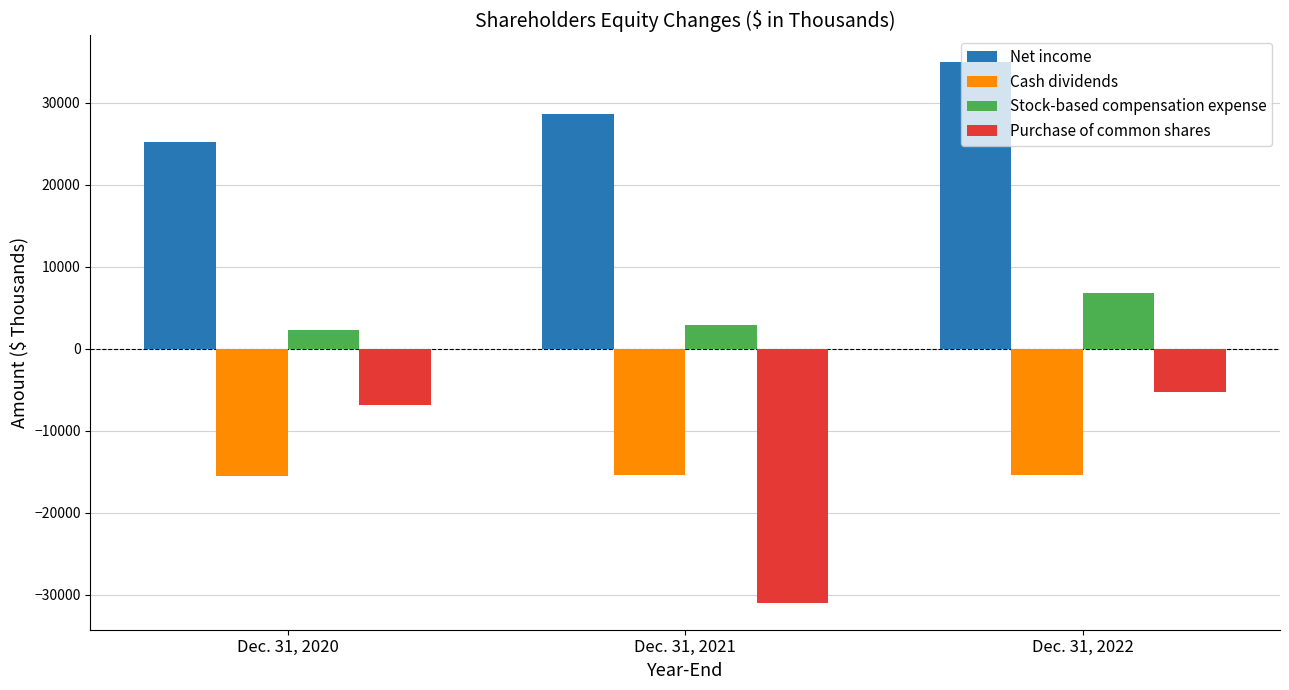

List the labels in order of Stock-based compensation expense value, smallest first.

Dec. 31, 2020, Dec. 31, 2021, Dec. 31, 2022